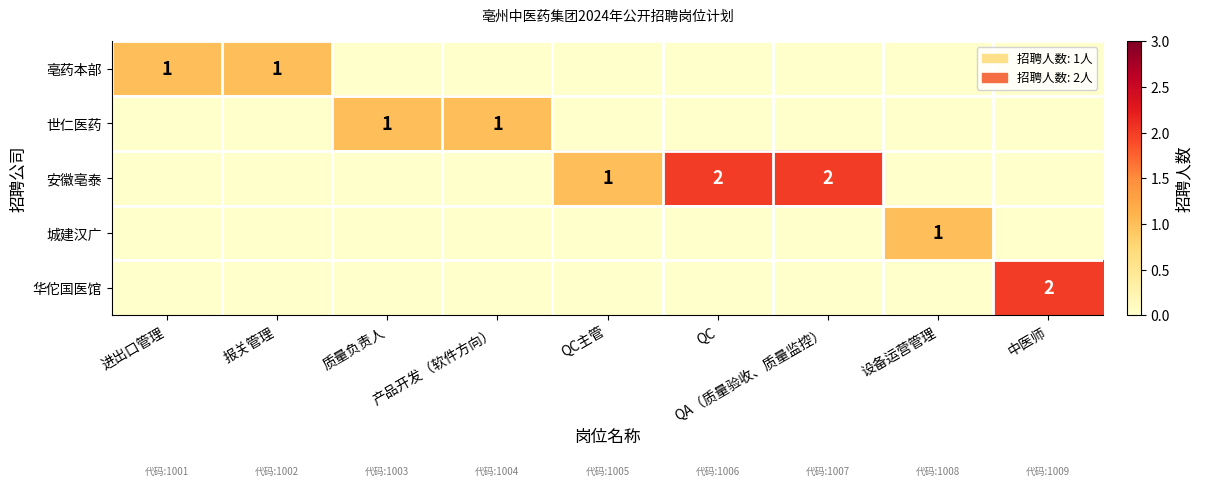

The value of 城建汉广 at 设备运营管理 is 1. True or false?

True